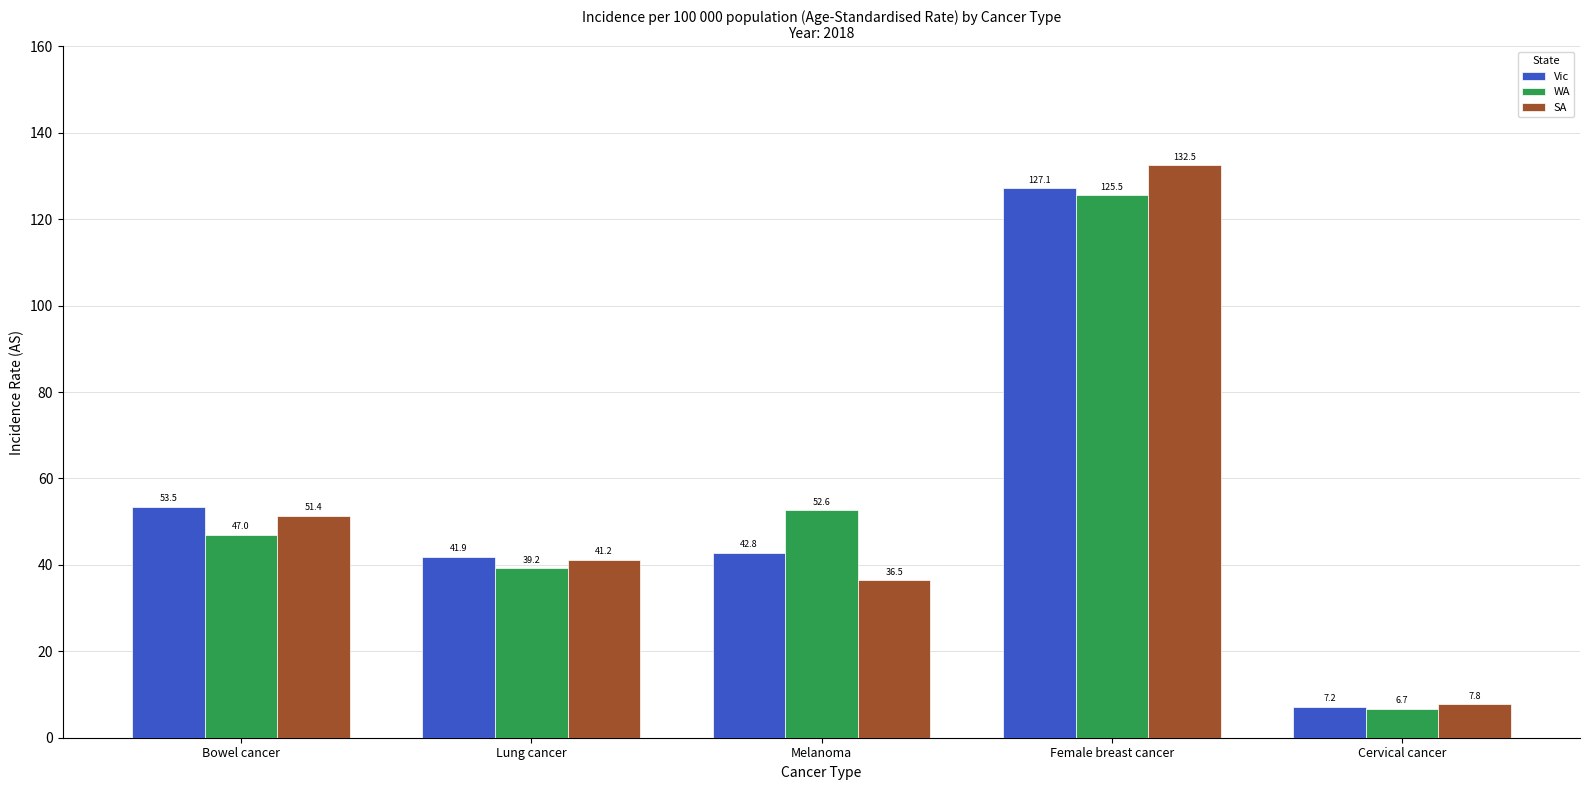

The Vic series shows 53.5 at Bowel cancer. True or false?

True